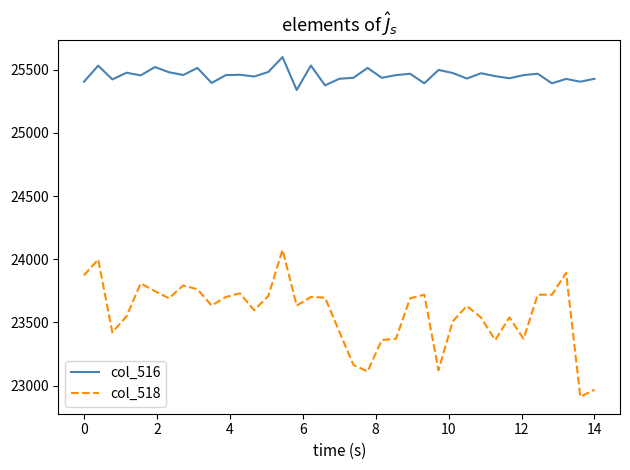

What is the difference between the maximum and minimum values in the col_518 series?

1164